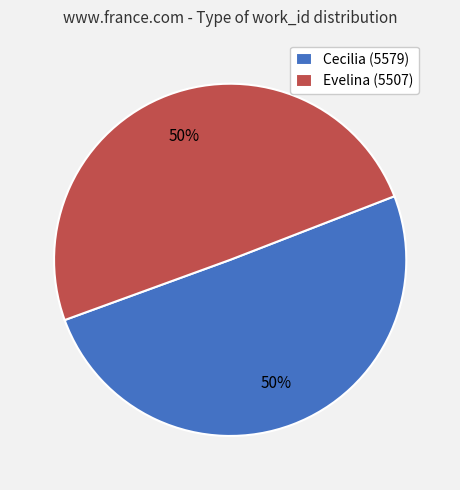

To the nearest percent, what portion does Cecilia (5579) represent?

50%